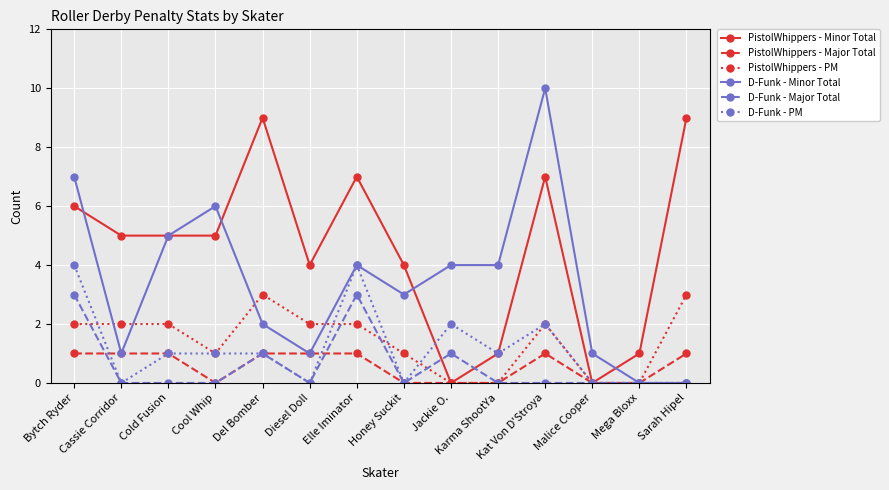

Which series has the largest total across all categories?

PistolWhippers - Minor Total